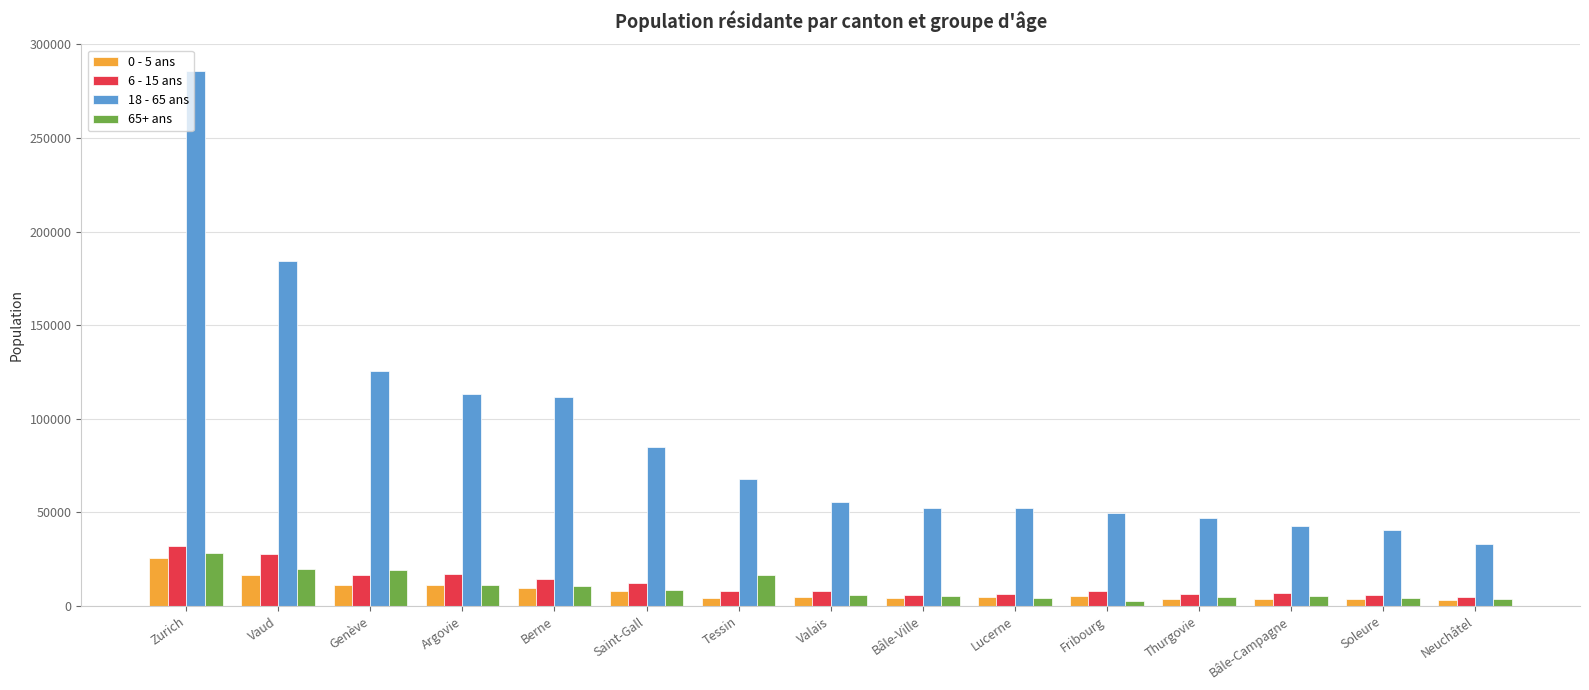

What is the value of the 65+ ans bar at the 11th from the left?

2536